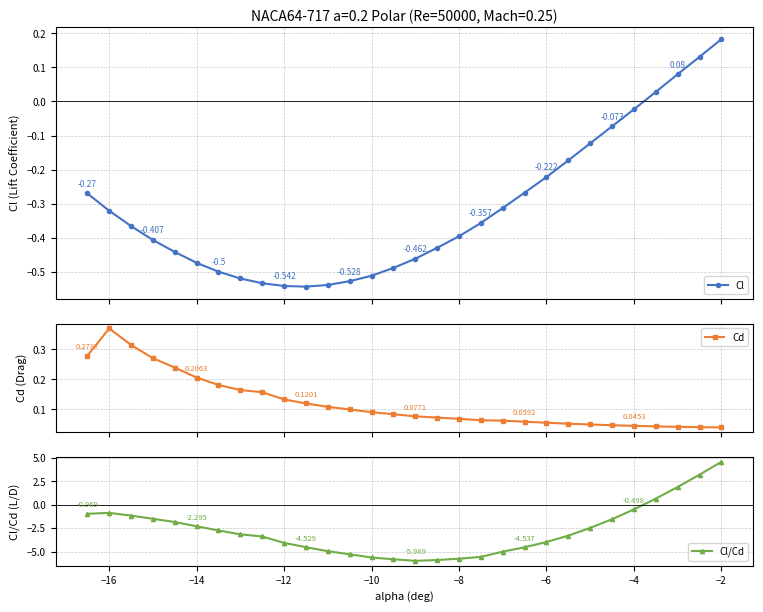

True or false: Cd has more than 0 points higher than both neighbors.

True